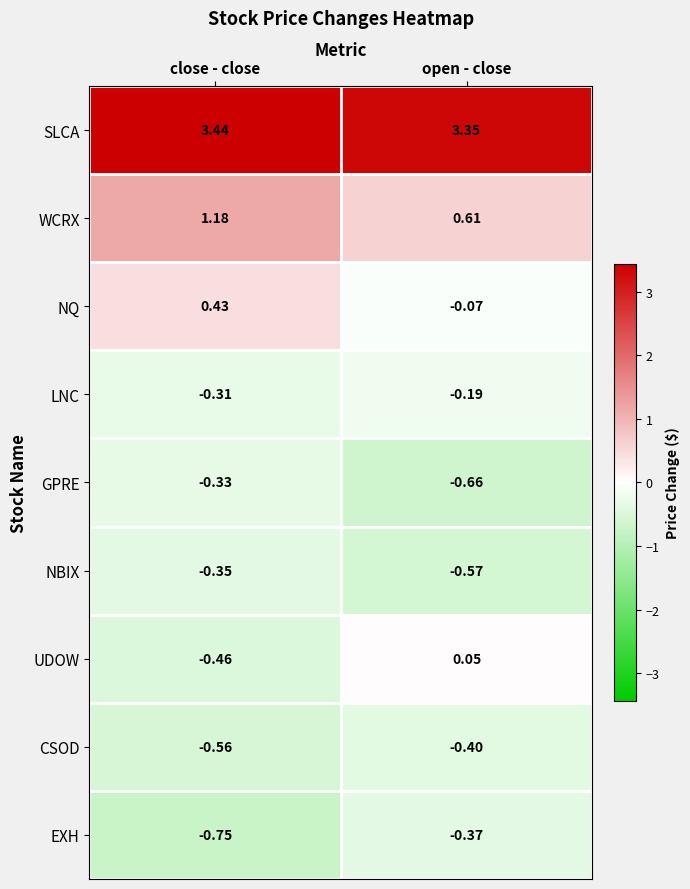

At close - close, list the series in order from smallest to largest.

EXH, CSOD, UDOW, NBIX, GPRE, LNC, NQ, WCRX, SLCA